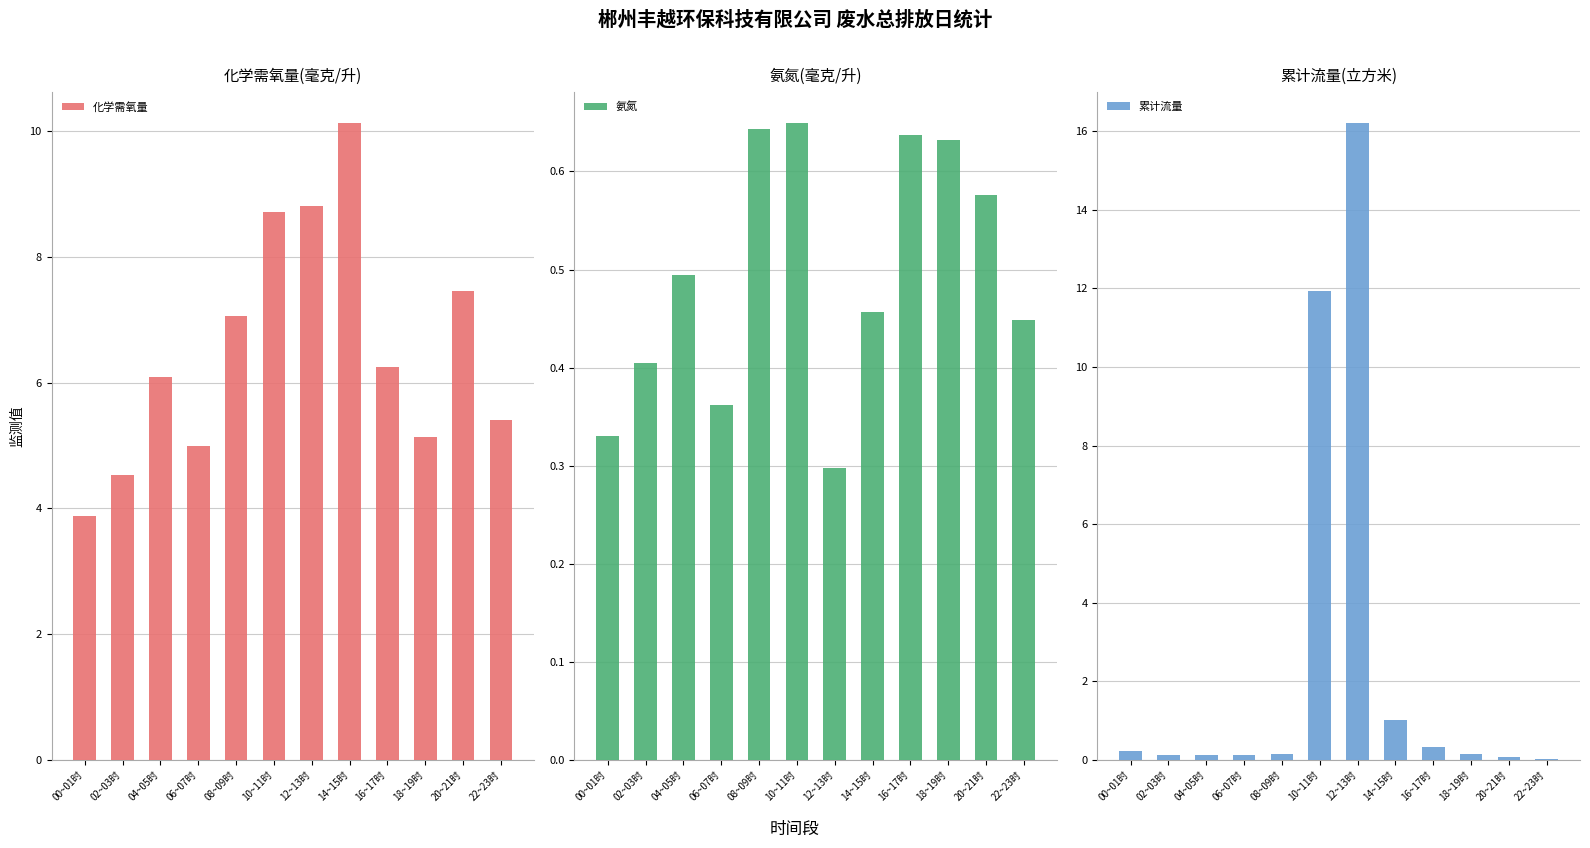

What is the highest value of the 氨氮 series?

0.6